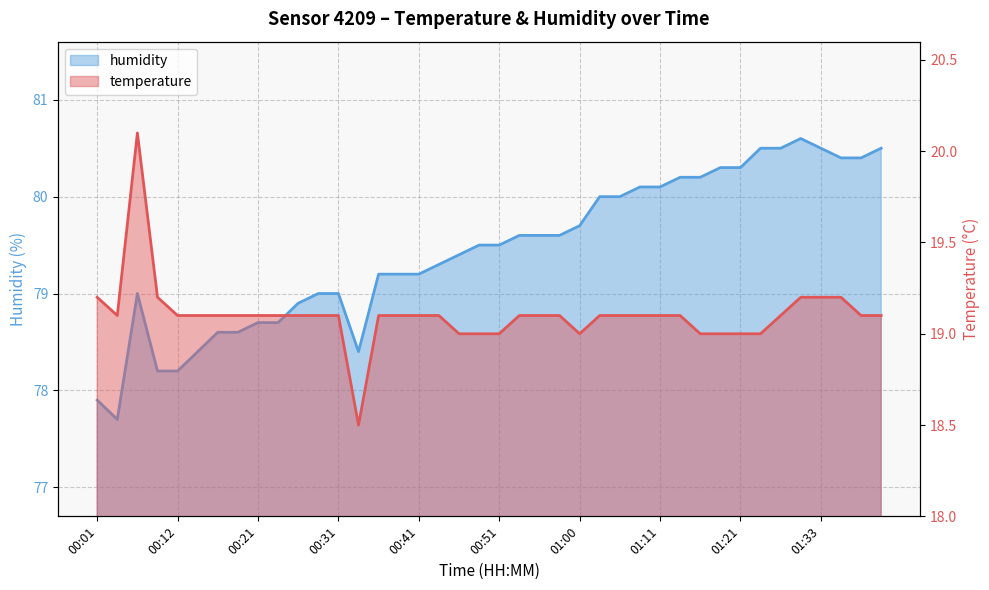

Rank the categories by humidity value from lowest to highest.

00:04, 00:01, 00:09, 00:12, 00:14, 00:34, 00:17, 00:19, 00:21, 00:24, 00:26, 00:07, 00:29, 00:31, 00:36, 00:38, 00:41, 00:43, 00:46, 00:48, 00:51, 00:53, 00:56, 00:58, 01:00, 01:03, 01:06, 01:08, 01:11, 01:13, 01:15, 01:18, 01:21, 01:36, 01:38, 01:23, 01:26, 01:33, 01:41, 01:31